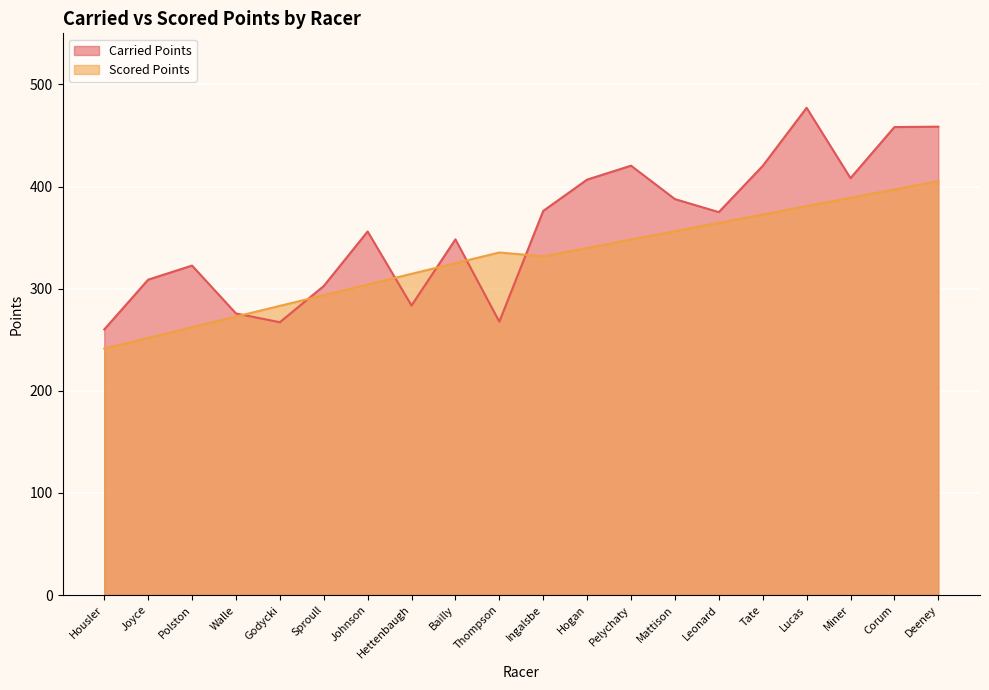

How many interior local valleys does the Scored Points series have?

1